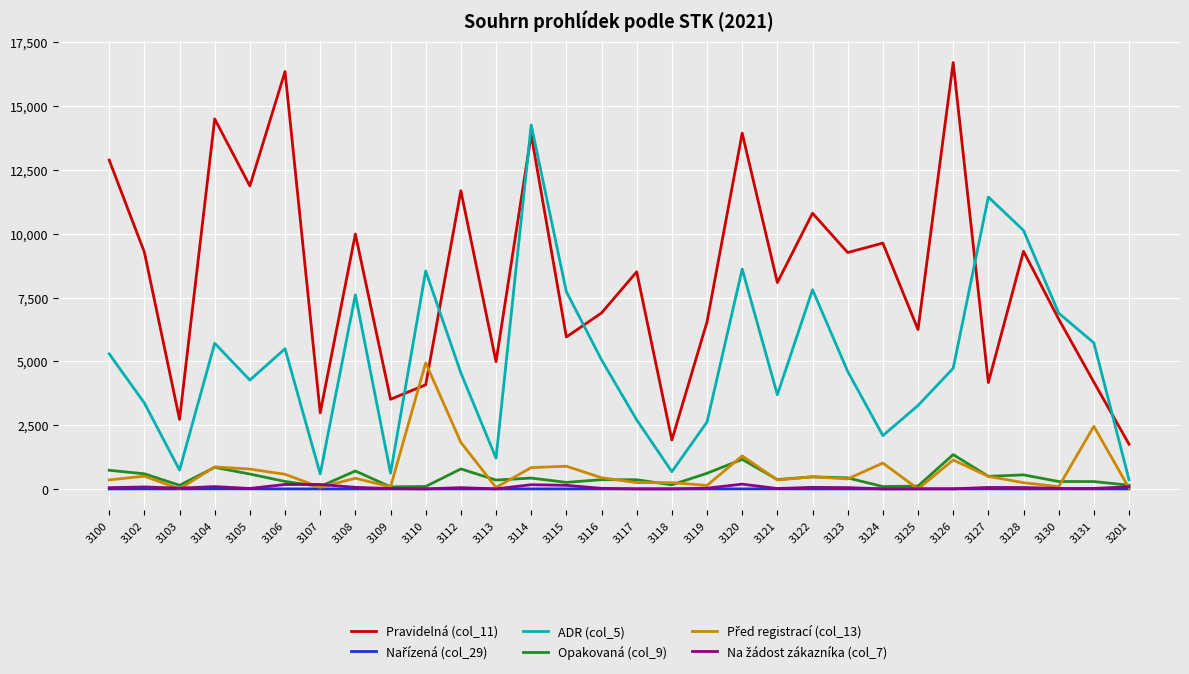

How many lines are shown in the chart?

6